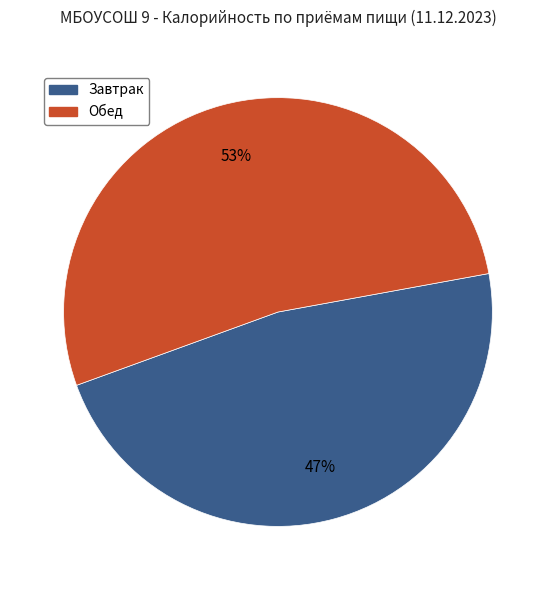

How many segments does this pie chart have?

2